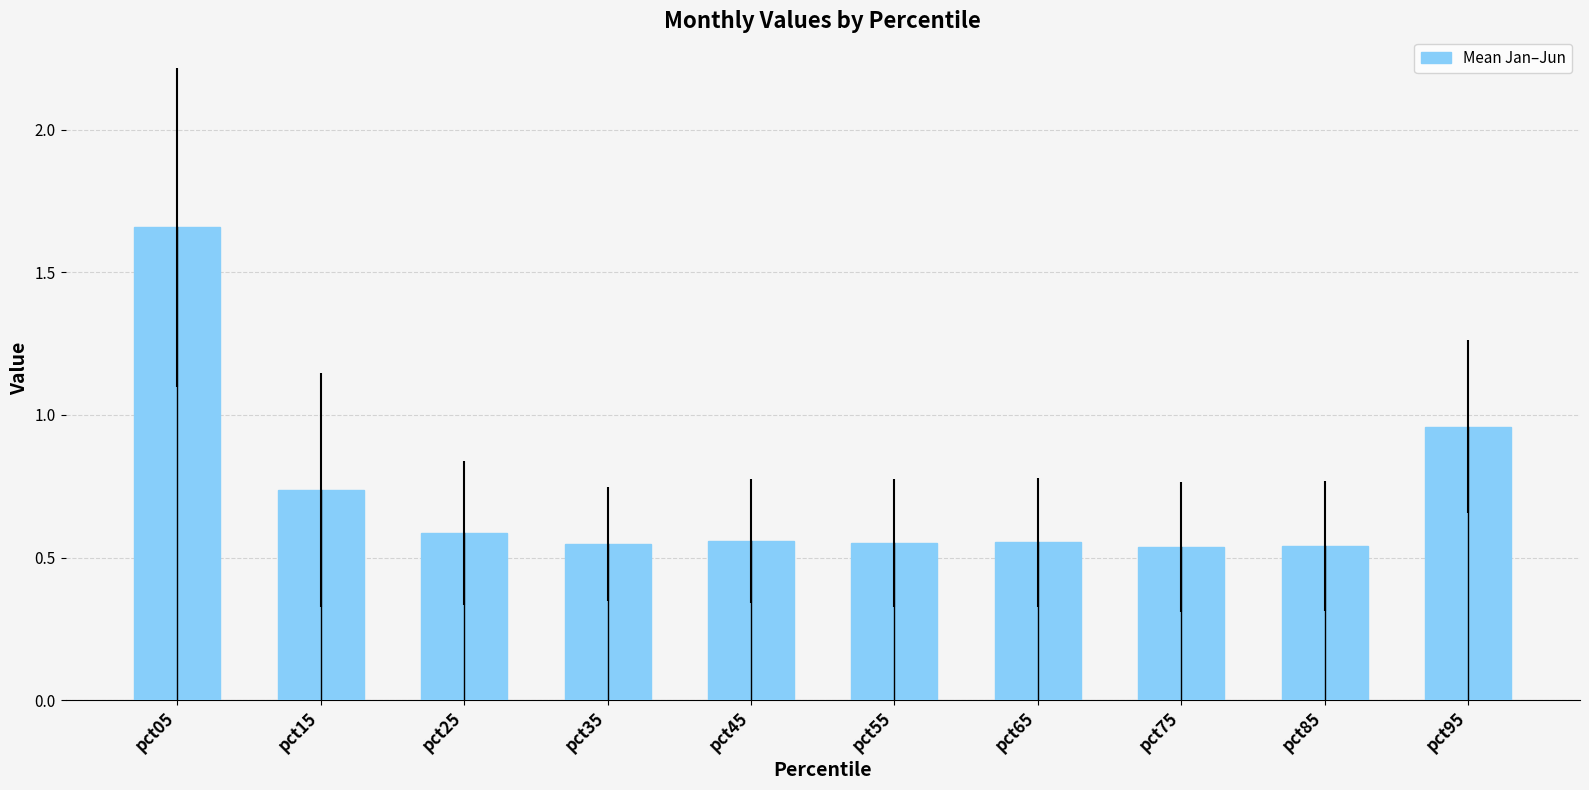

What is the change in value from pct65 to pct95?

+0.4